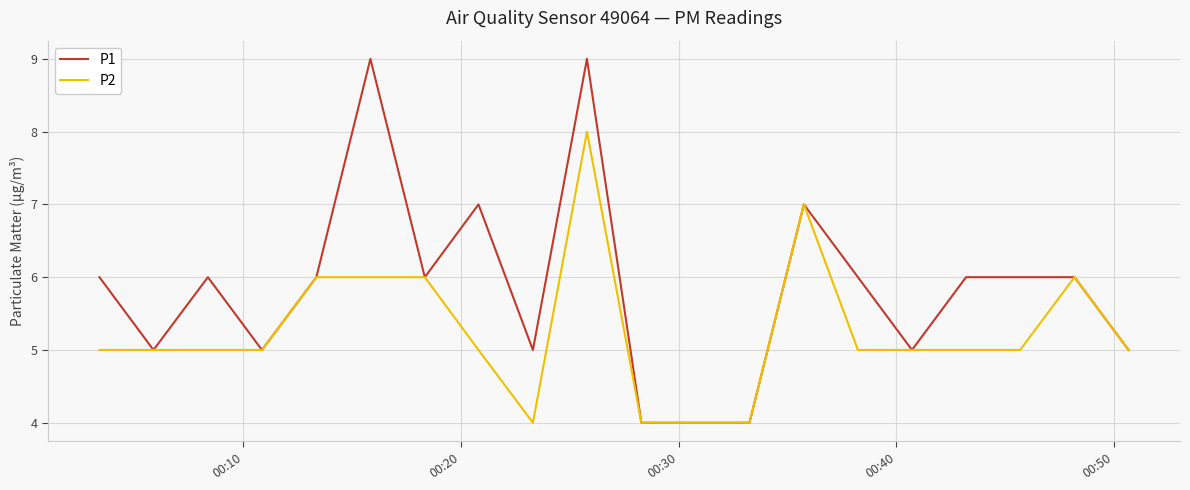

What is the minimum value for P1?

4